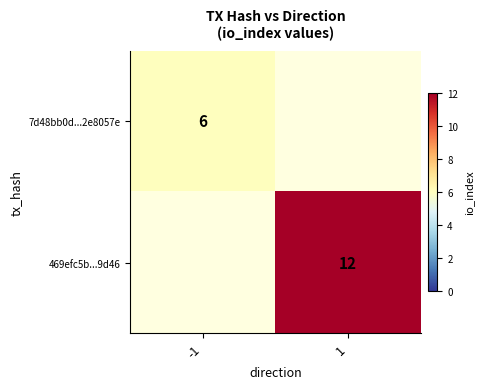

True or false: 469efc5b...9d46 has a value of 12 at 1.

True